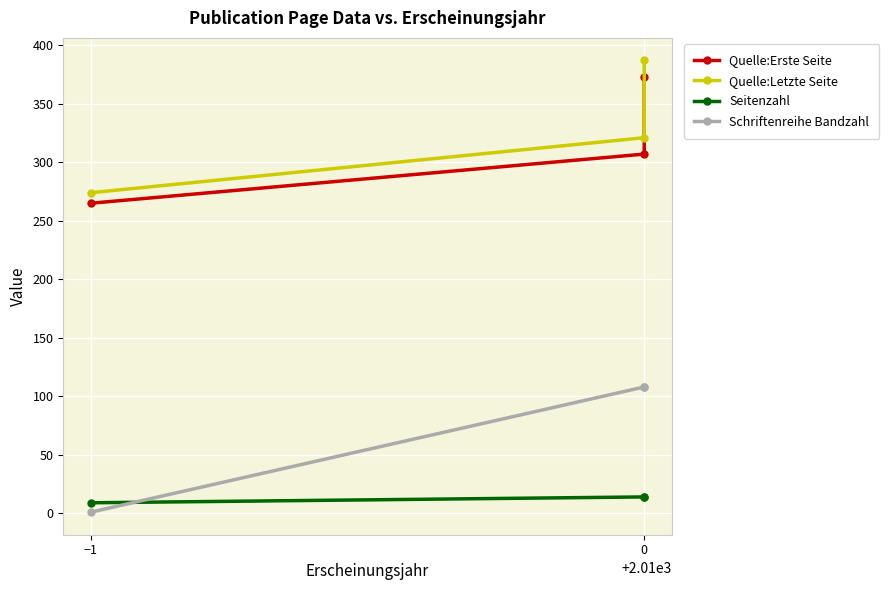

How many Quelle:Letzte Seite values are between 274 and 387?

3